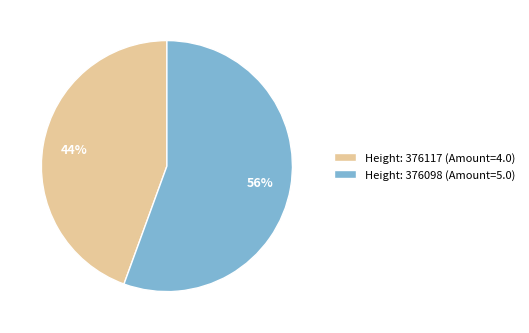

True or false: Height: 376098 (Amount=5.0) accounts for 56% of the total.

True